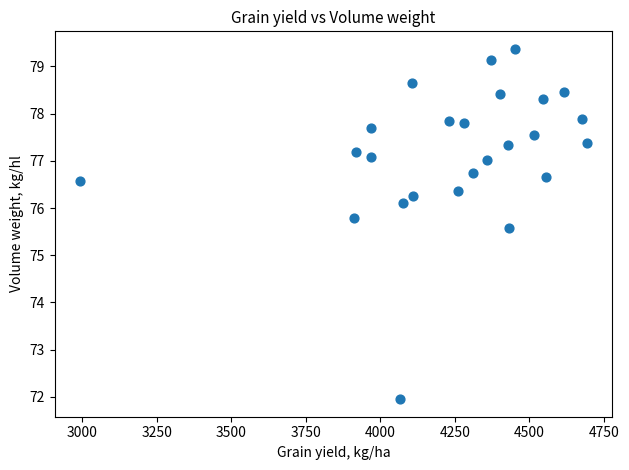

What is the range of X values (max minus min)?

1701.4